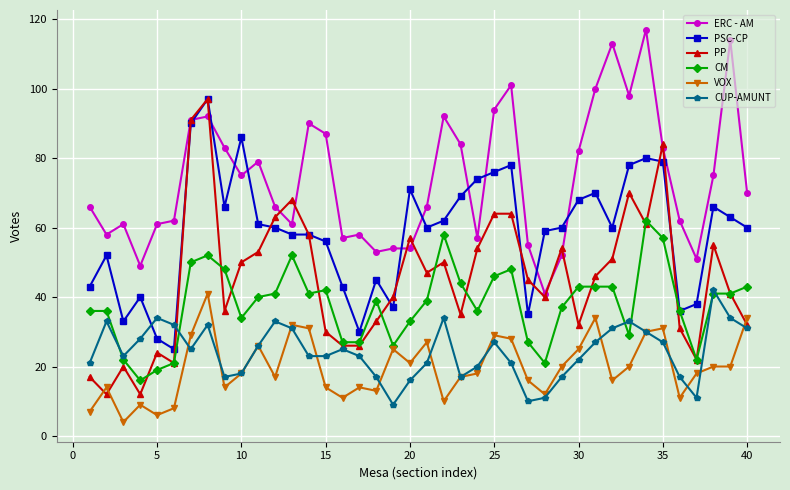

True or false: CUP-AMUNT has more than 1 interior local peaks.

True